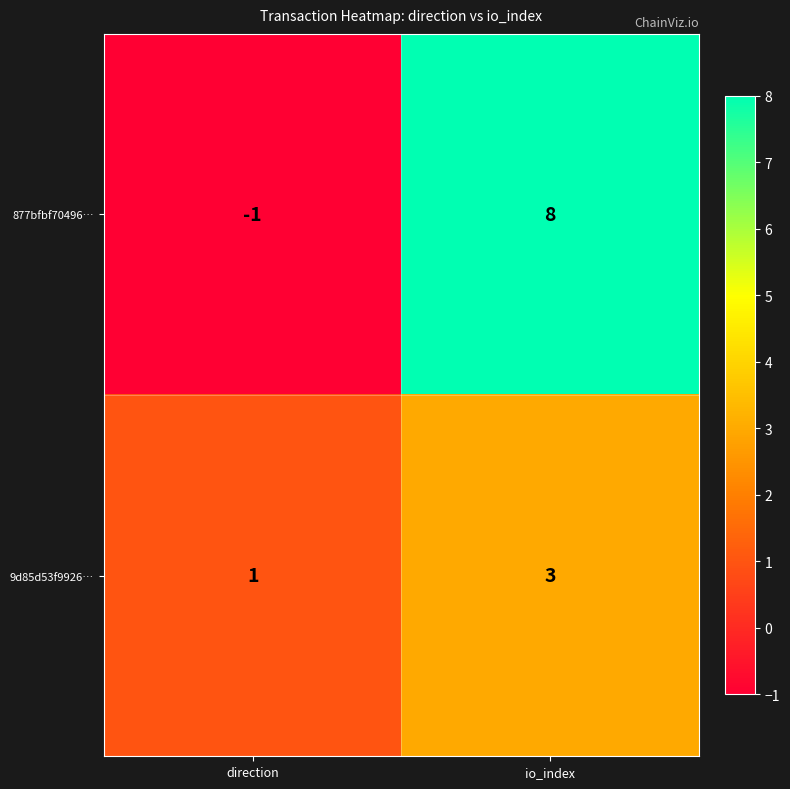

Rank the series at direction from highest to lowest value.

9d85d53f9926…, 877bfbf70496…